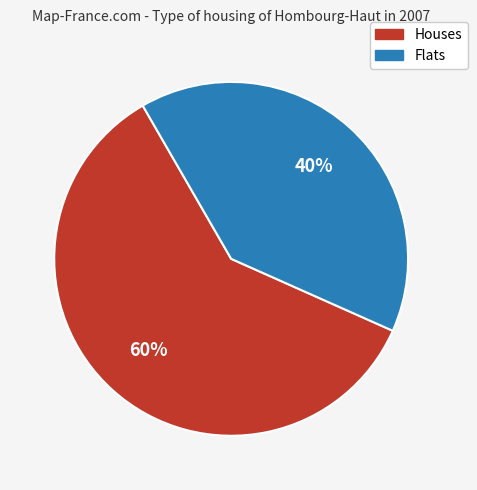

To the nearest percent, what is the difference between the largest and smallest slice percentages?

20%